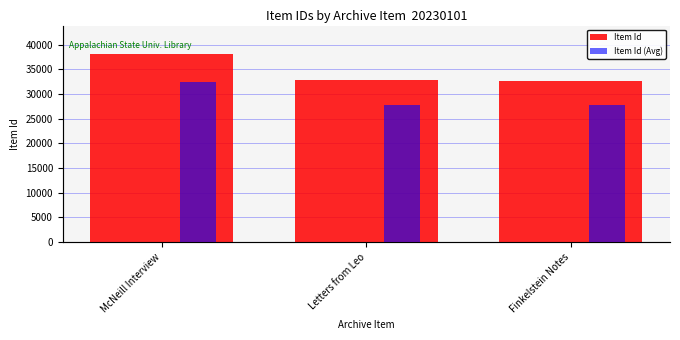

At which category does the chart reach its minimum across all series?

Finkelstein Notes